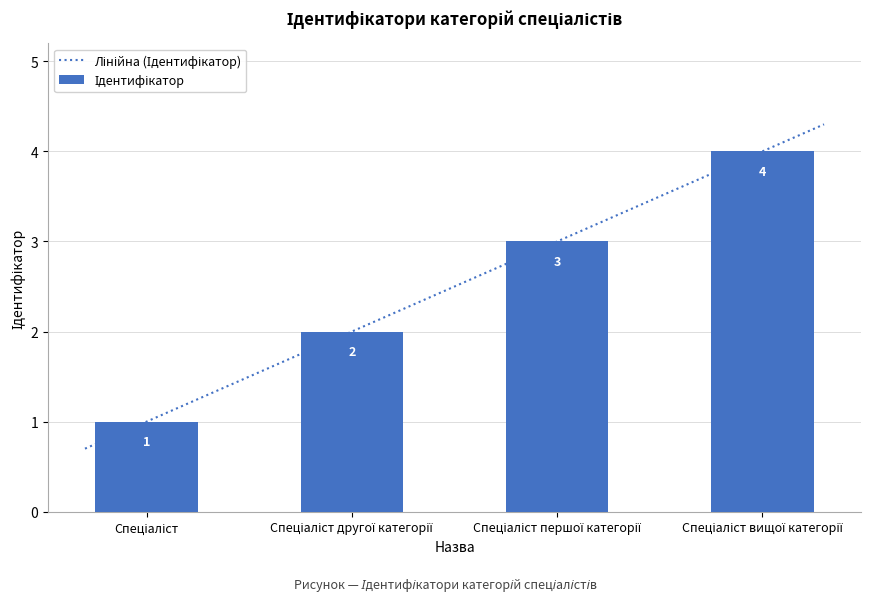

What is the difference between the maximum and minimum values?

3